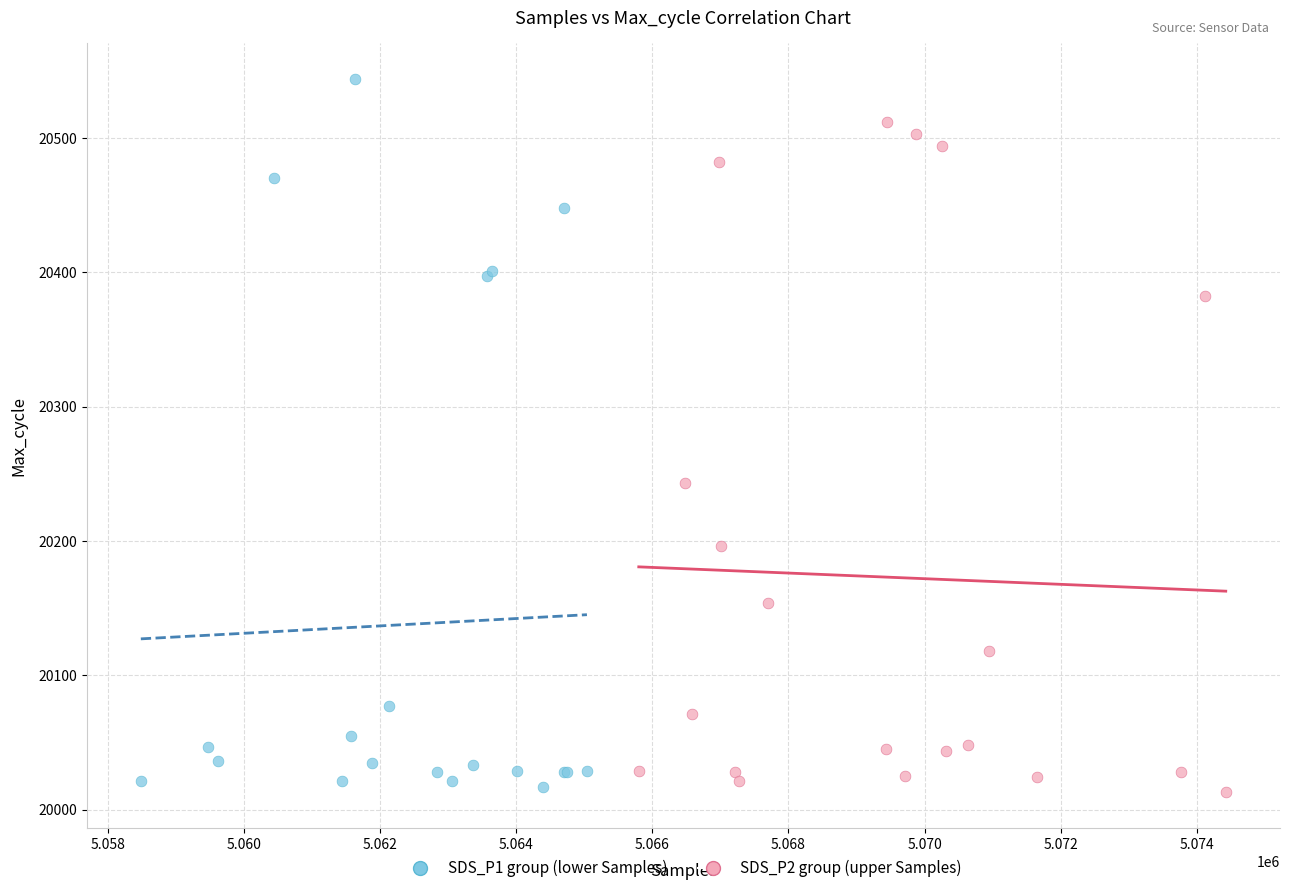

Which series has the largest Y range (max minus min)?

SDS_P1 group (lower Samples)